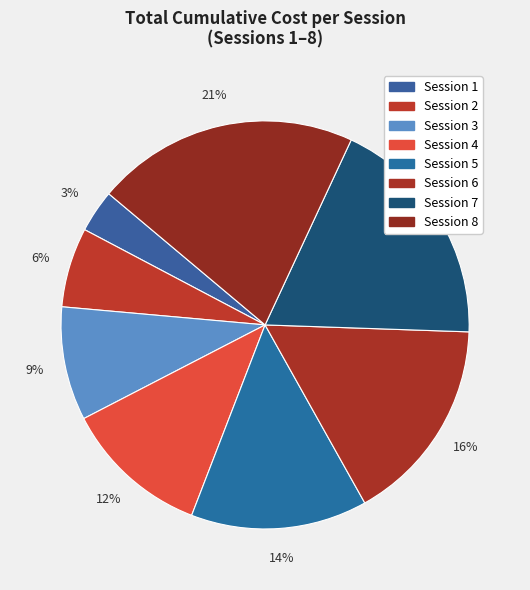

What is the smallest slice in the pie chart?

1